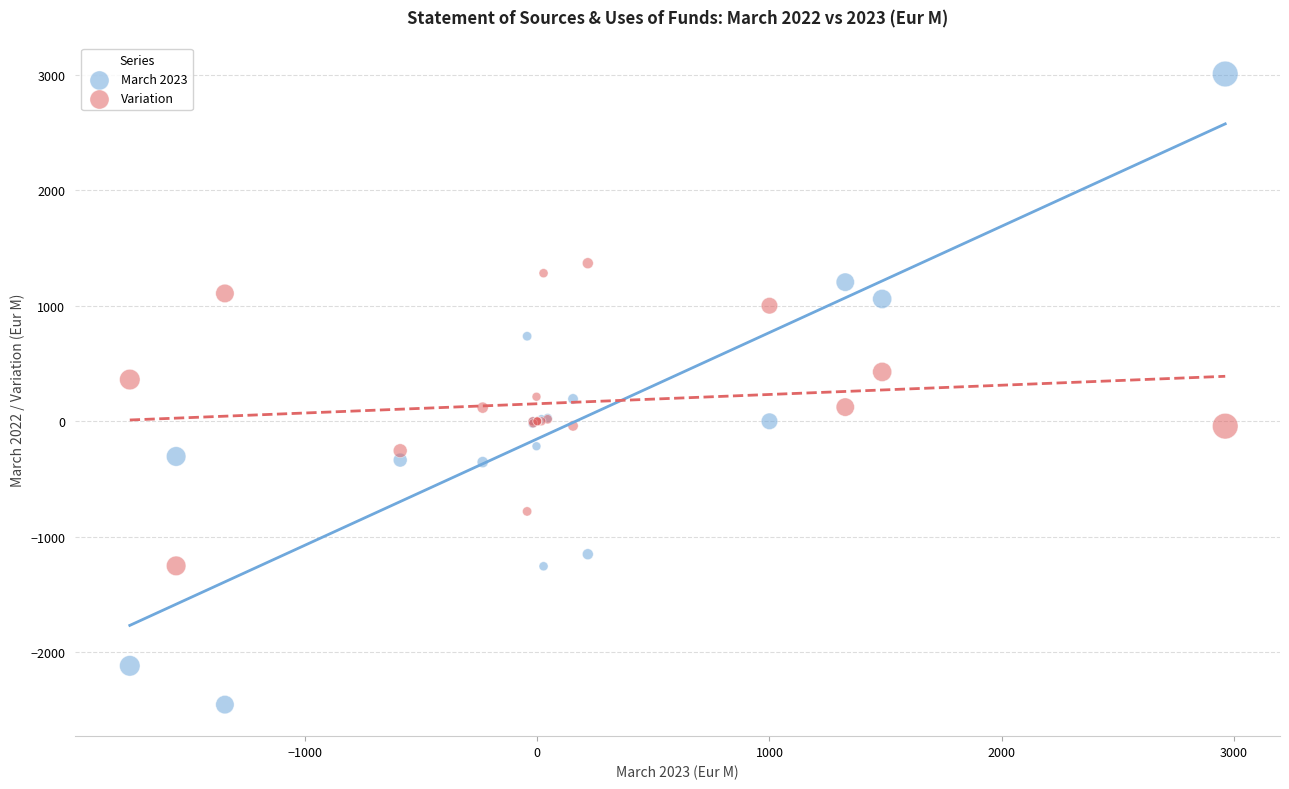

Which series reaches the minimum Y coordinate?

March 2023